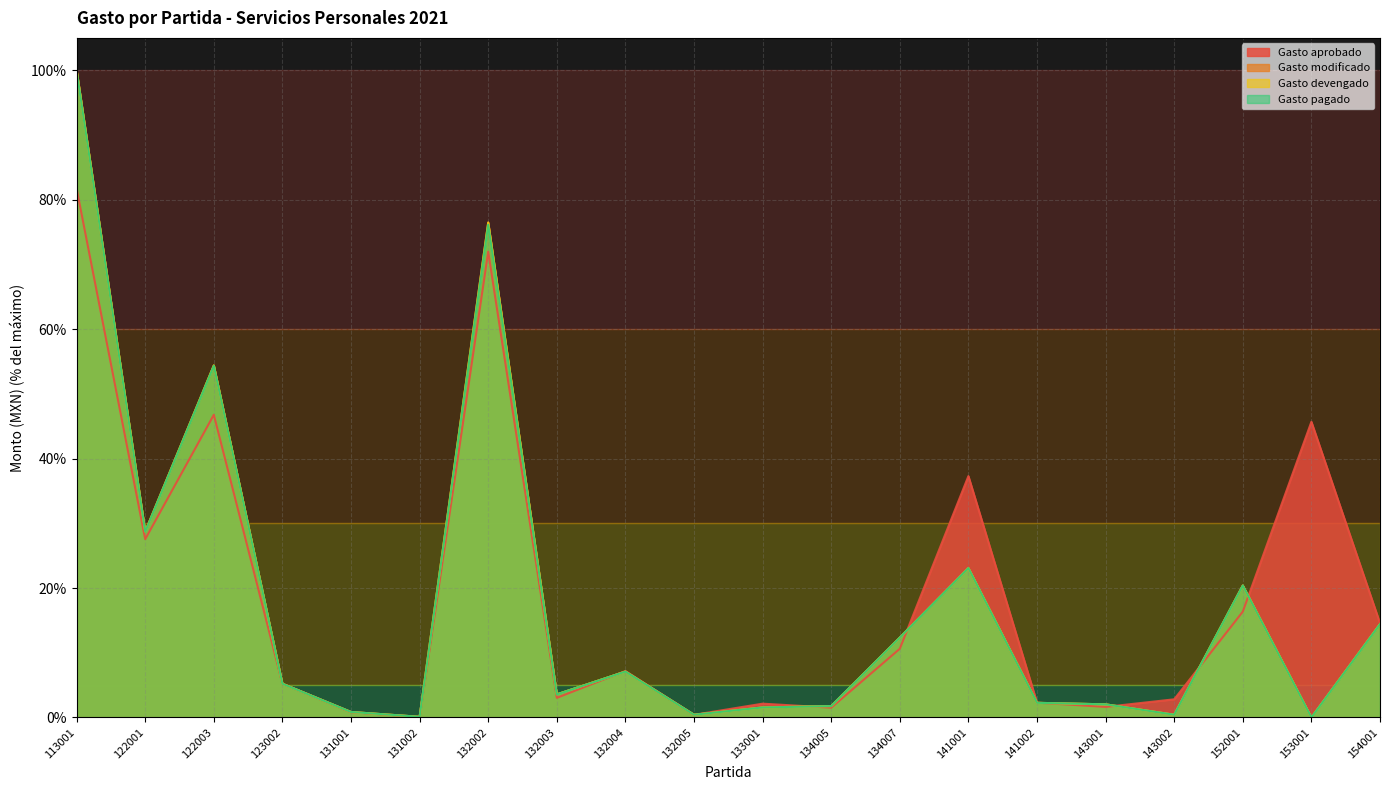

Does the chart display data point markers on the line(s)?

No